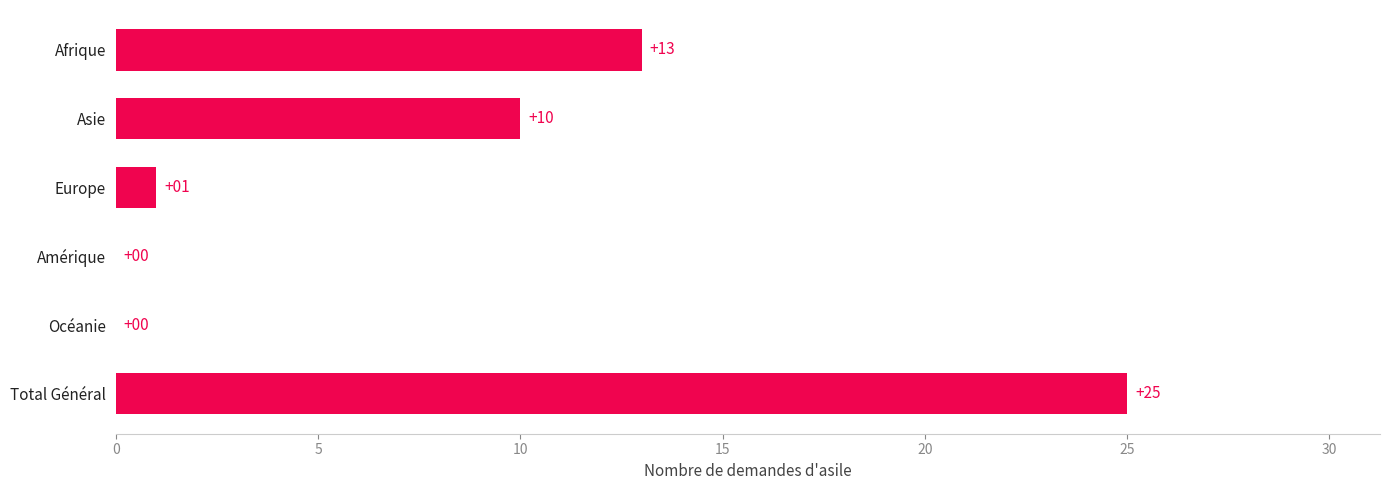

Reading top to bottom, list all the values displayed in this chart.

Afrique=13	Asie=10	Europe=1	Amérique=0	Océanie=0	Total Général=25